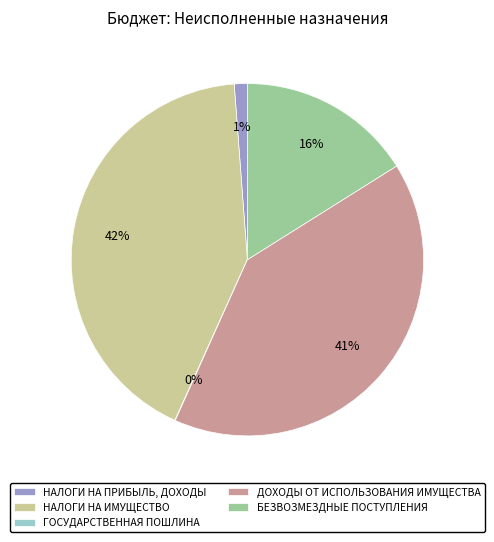

To the nearest percent, what is the difference between the largest and smallest slice percentages?

42%